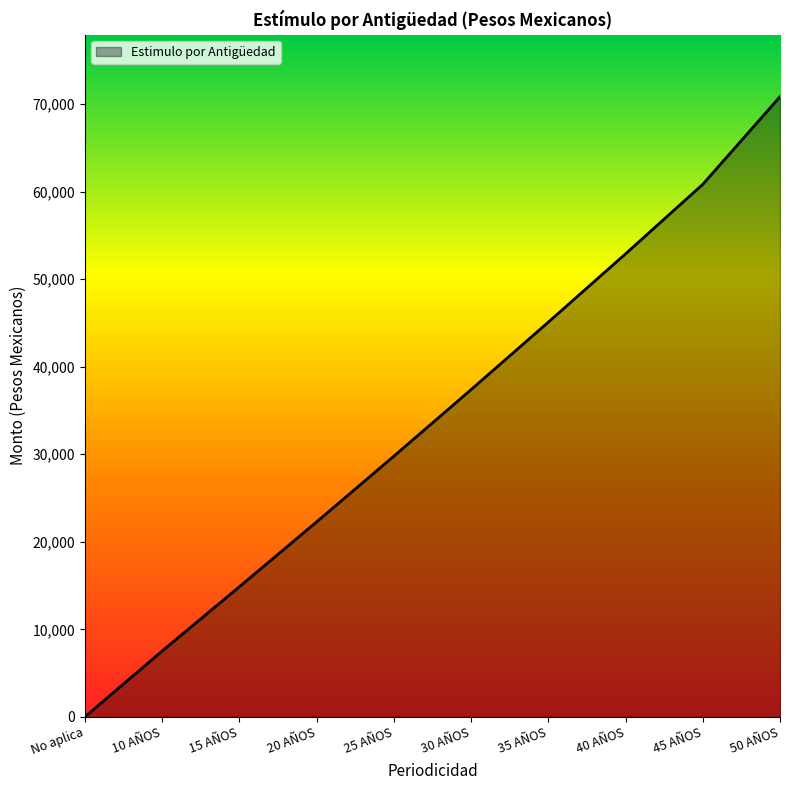

Reading left to right, extract all data points from this chart.

No aplica=0	10 AÑOS=7524	15 AÑOS=14865	20 AÑOS=22271	25 AÑOS=29775	30 AÑOS=37379	35 AÑOS=45083	40 AÑOS=52885	45 AÑOS=60821	50 AÑOS=70832